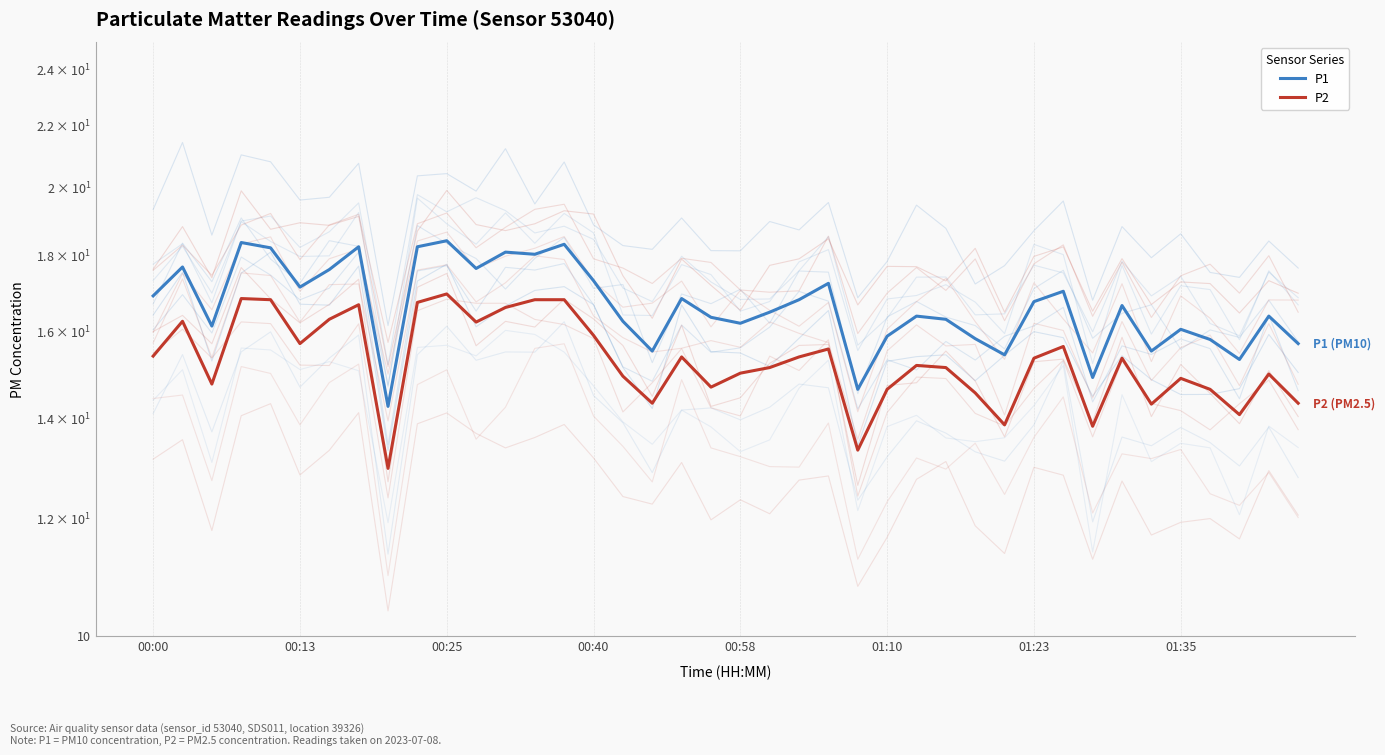

What are all the series names shown in the legend?

P1, P2